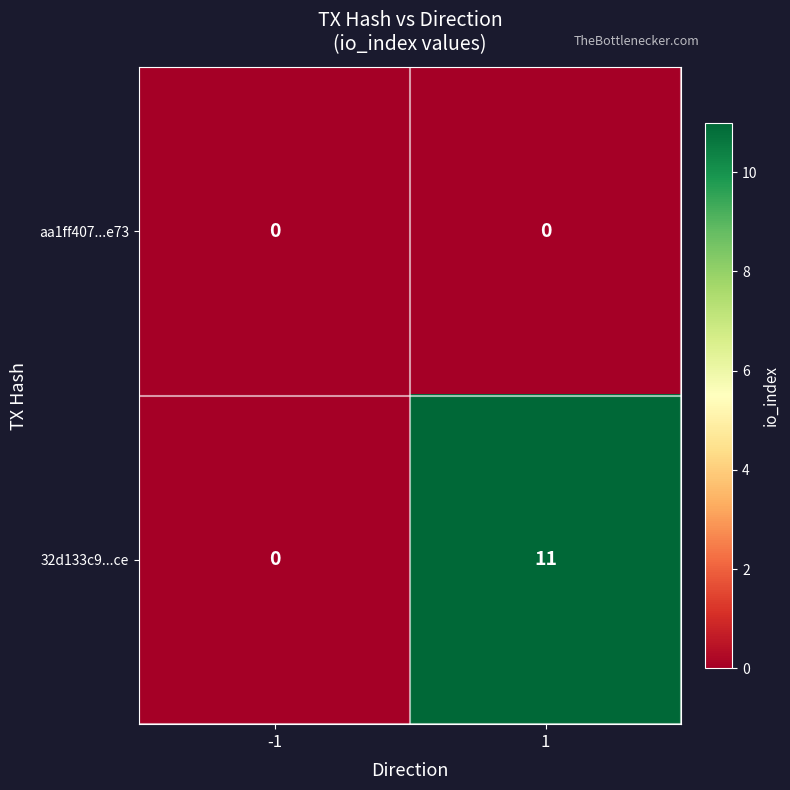

True or false: 32d133c9...ce has a value of -4 at -1.

False